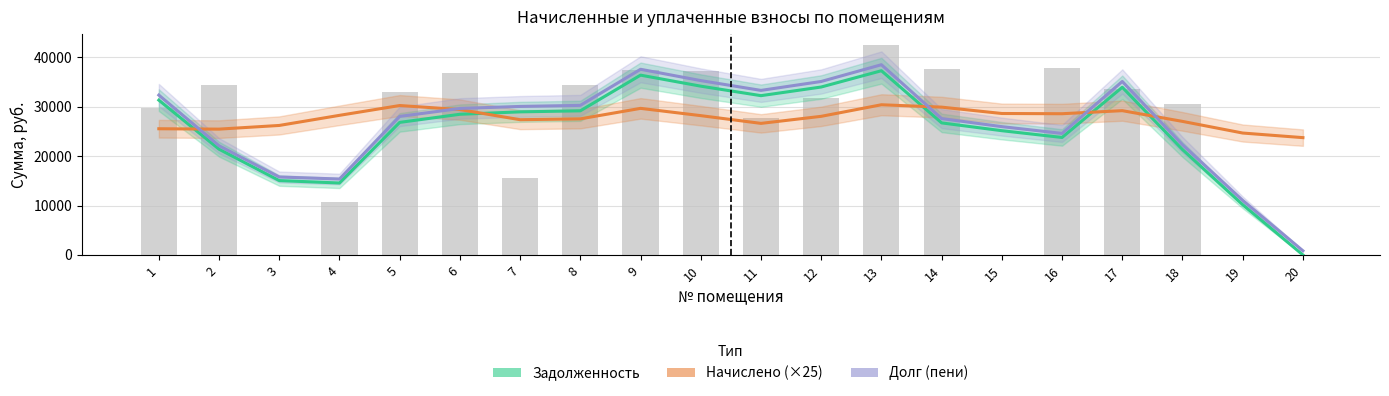

Does the chart contain any negative values?

No